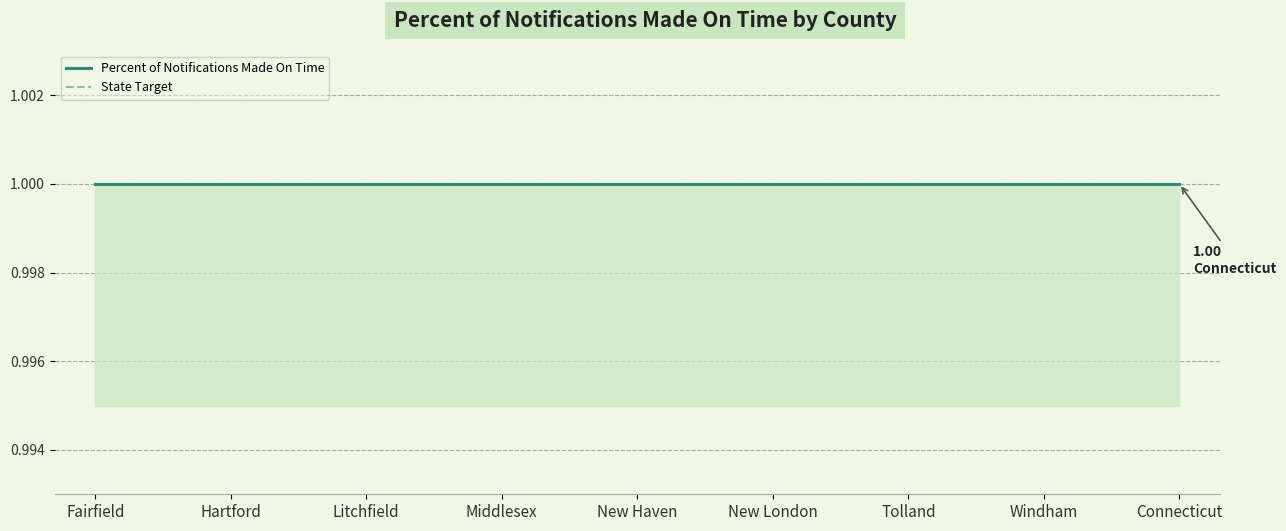

True or false: Number of Children and All Children Potentially Eligible cross at least once.

False